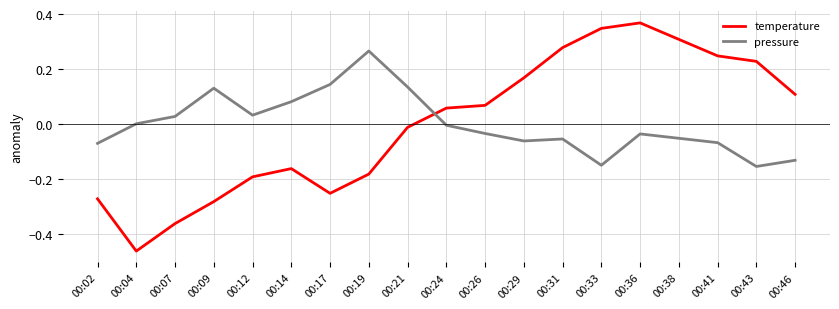

How many lines are shown in the chart?

2